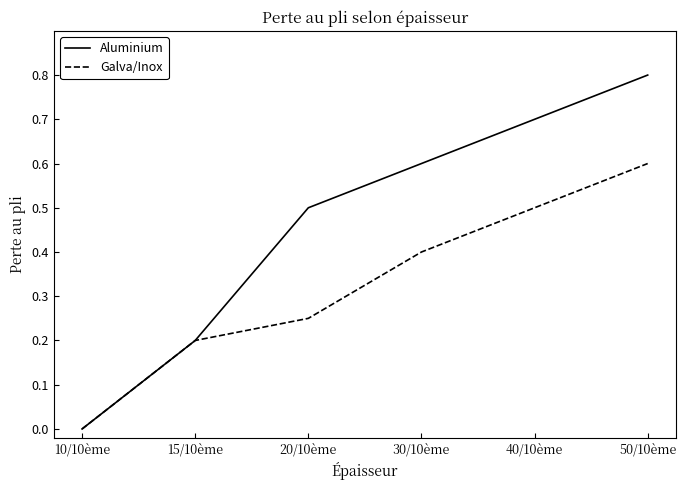

The Galva/Inox series shows 0.6 at 50/10ème. True or false?

True